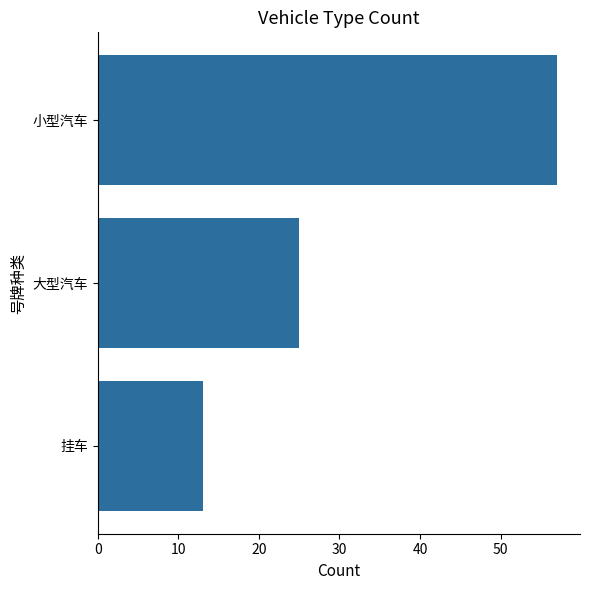

Rank the categories by value from lowest to highest.

挂车, 大型汽车, 小型汽车